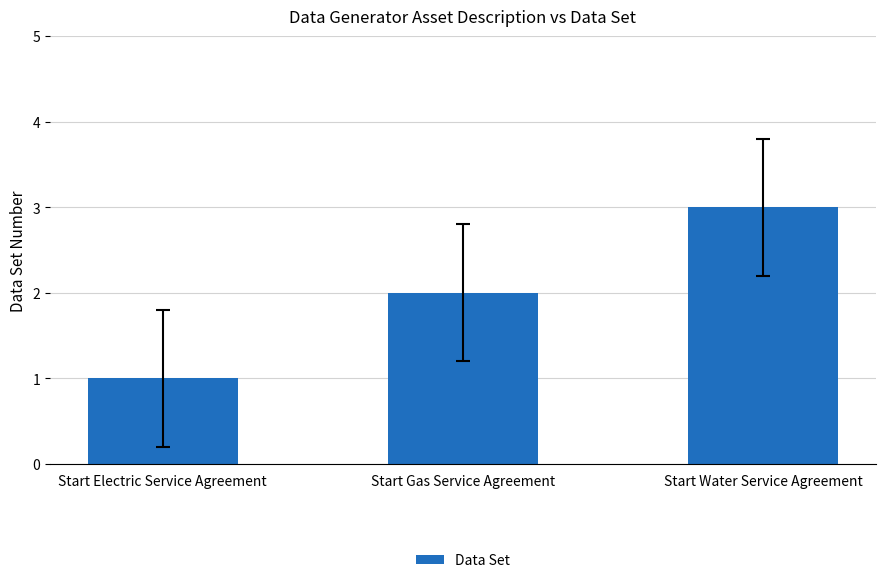

List the labels in order of value, smallest first.

Start Electric Service Agreement, Start Gas Service Agreement, Start Water Service Agreement